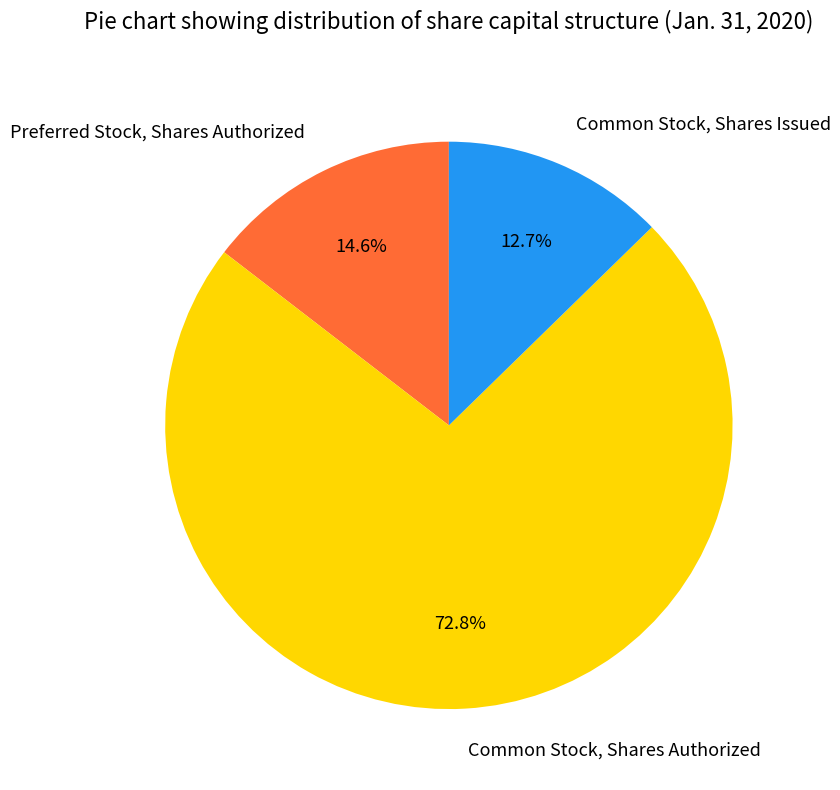

Combined, do Common Stock, Shares Issued and Common Stock, Shares Authorized account for over 50%?

Yes